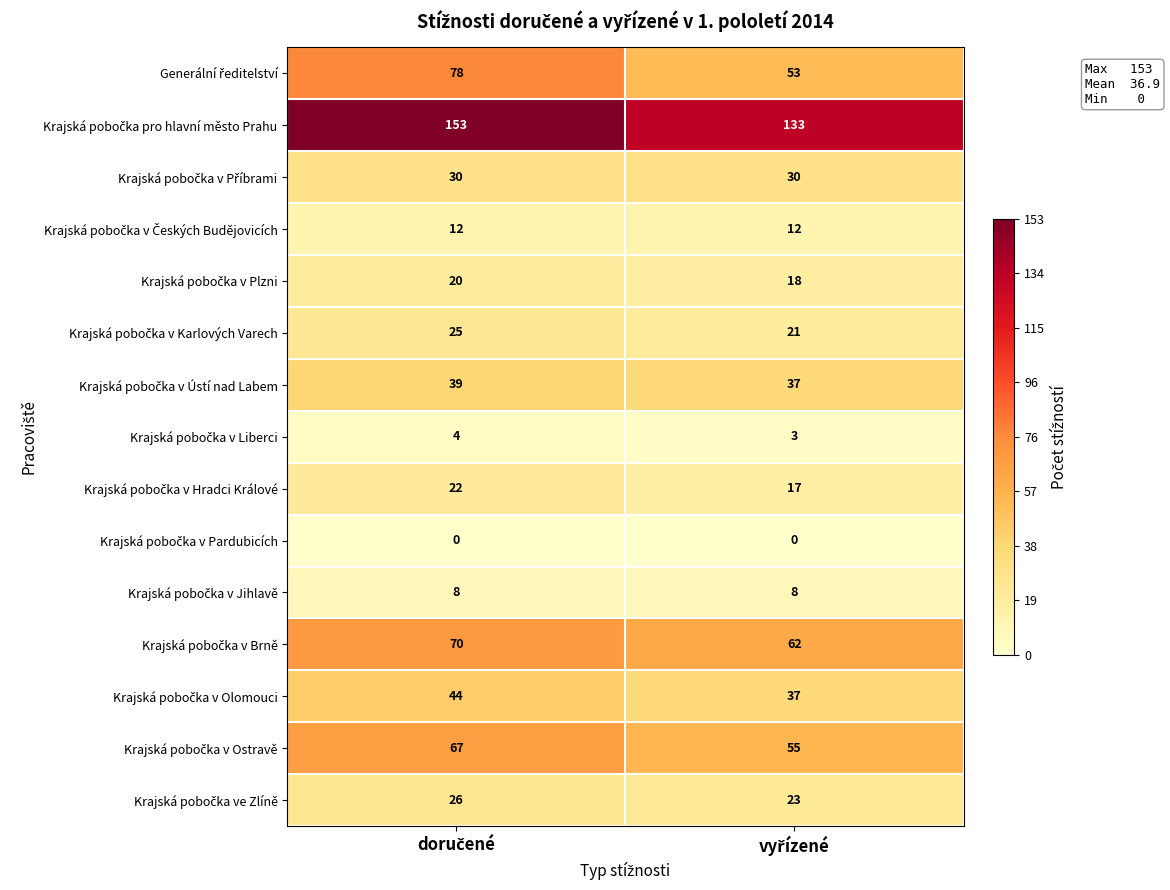

What is the greatest value displayed?

153